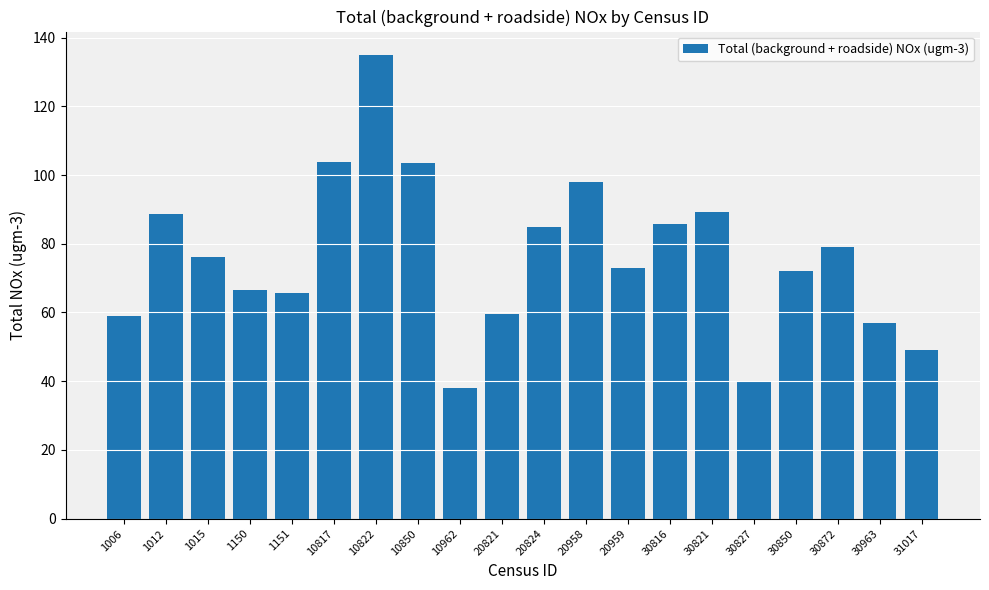

What value does the data have at 30872?

79.0